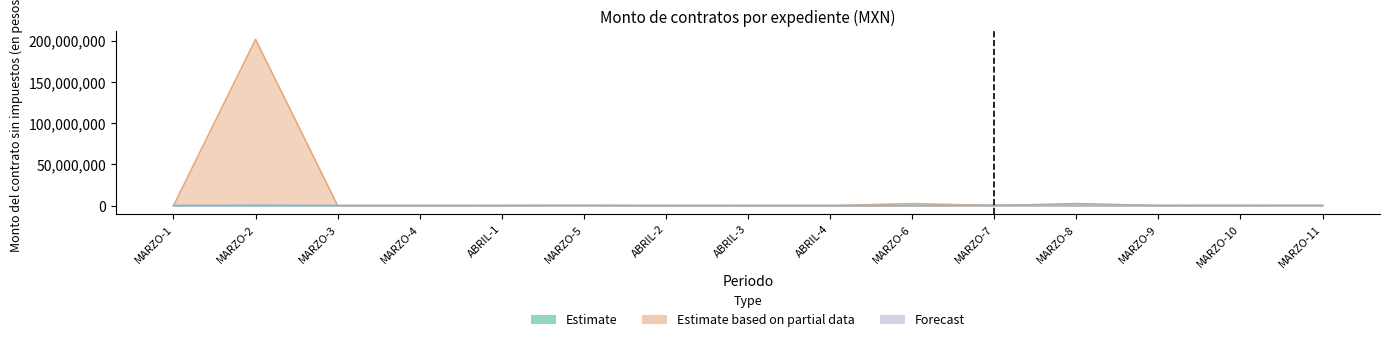

Does the chart have visible grid lines?

No